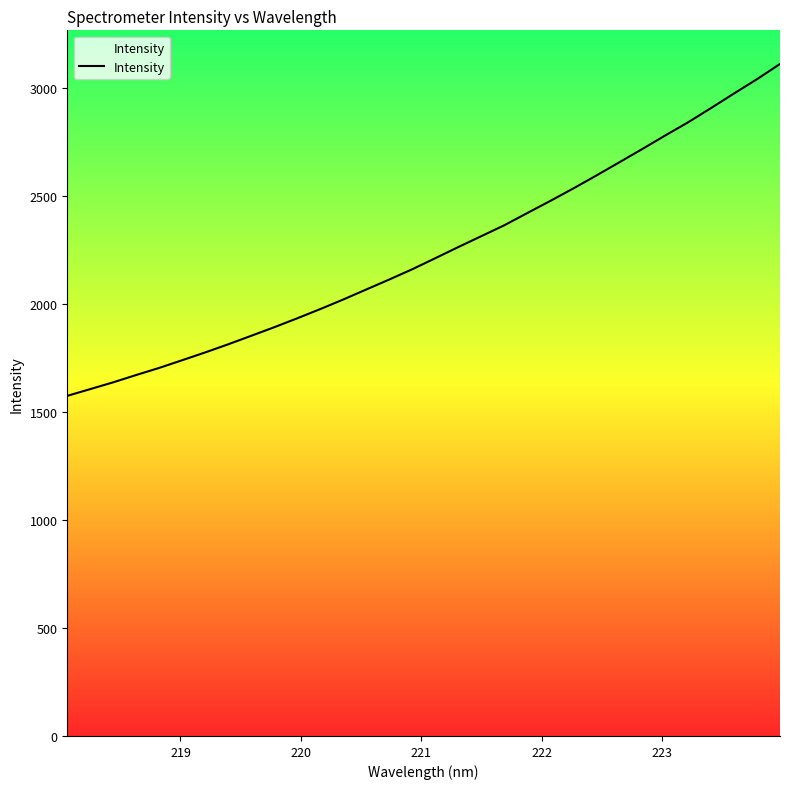

What is the difference between the maximum and minimum values?

1537.4